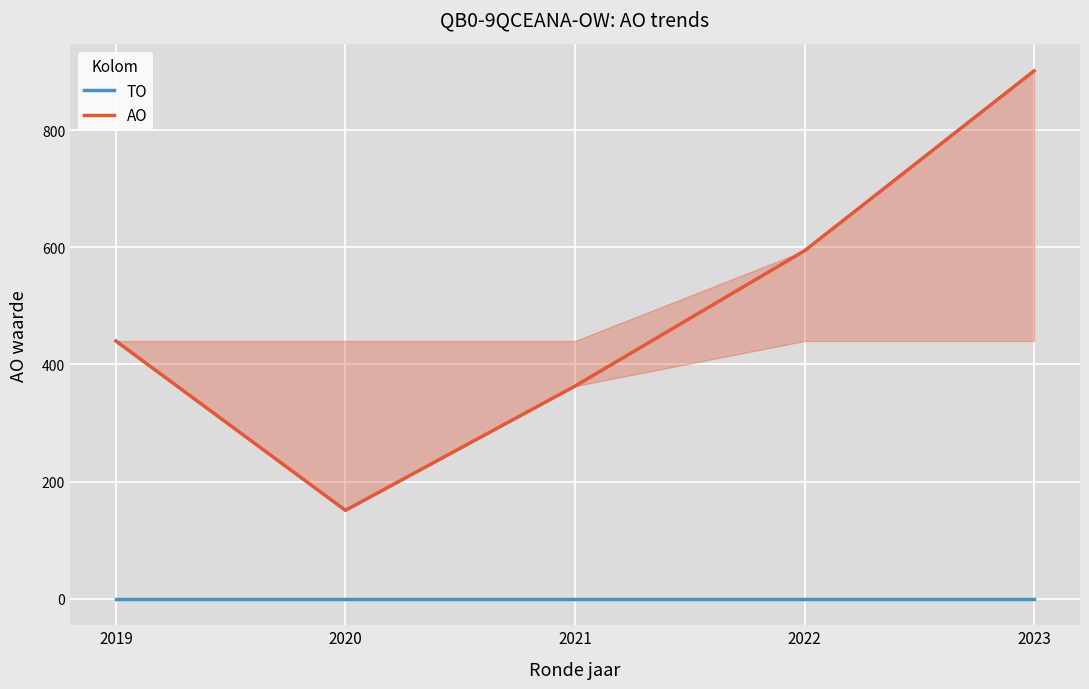

What are all the series names shown in the legend?

TO, AO